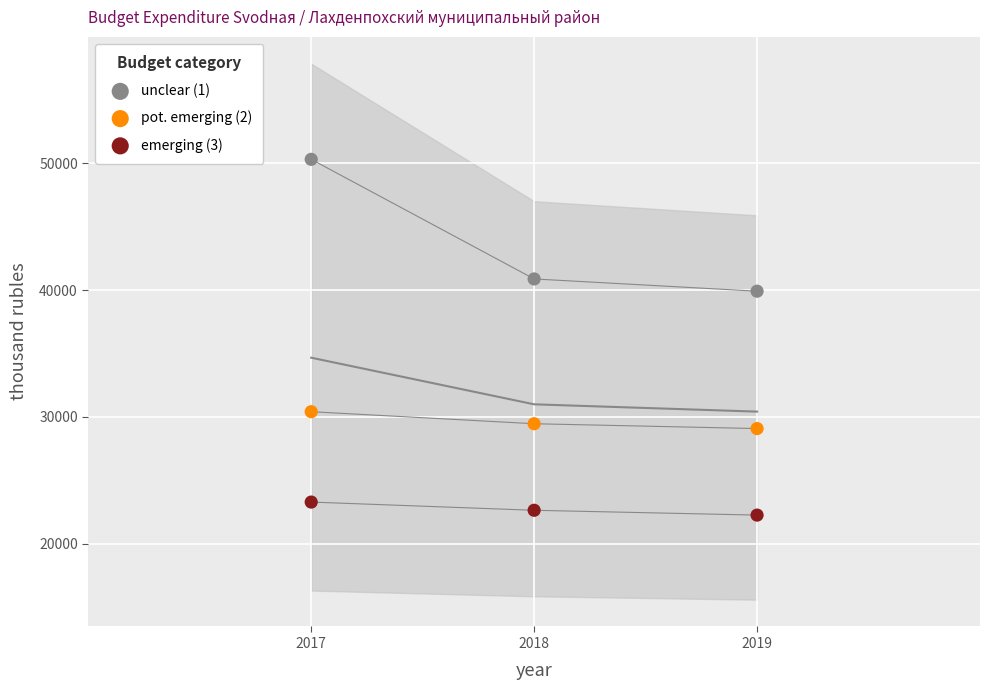

Which series reaches the minimum Y coordinate?

emerging (3)